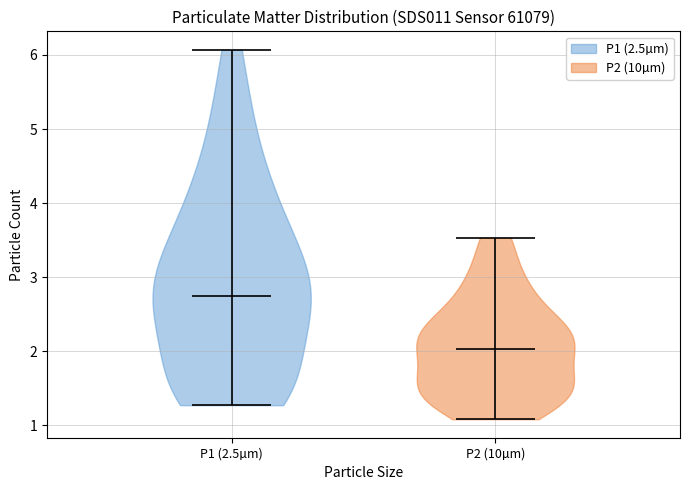

Reading left to right, read every violin against the y-axis: where its median line is, and the lowest and highest points it reaches. The values are not printed on the chart, so give them approximately, as read against the axis.

P1 (2.5µm): median line 2.8, lowest point 1.3, highest point 6.1
P2 (10µm): median line 2.0, lowest point 1.1, highest point 3.5